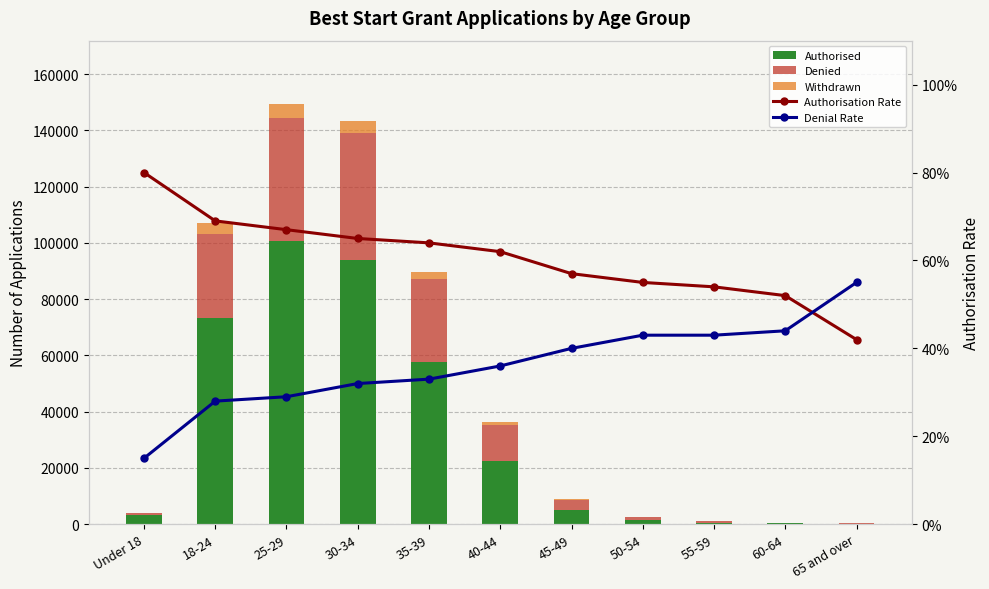

Which series has the largest range (max minus min)?

Authorised